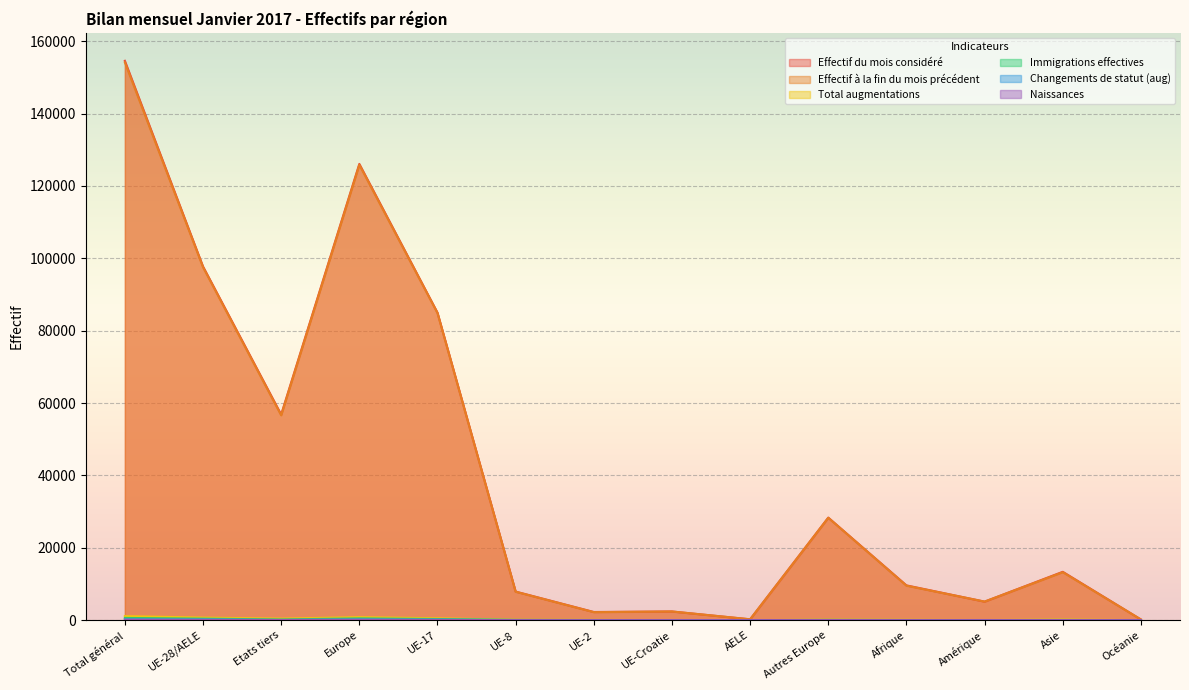

What is the difference between the second highest and minimum values in the Naissances series?

100